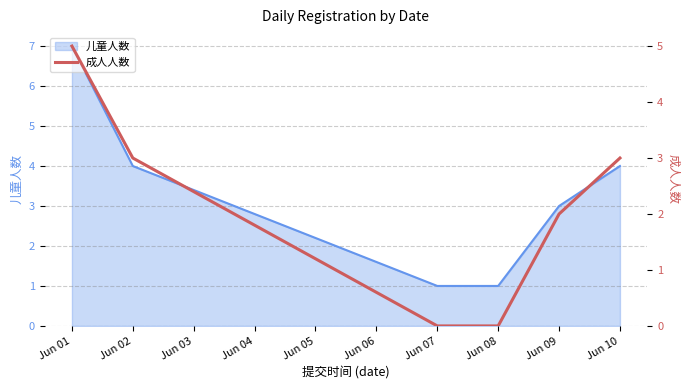

What is the highest value of the 儿童人数 series?

7